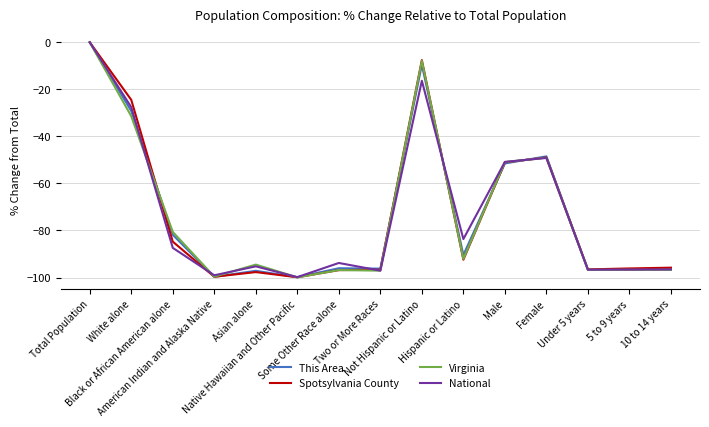

In Spotsylvania County, how many points are higher than both neighbors (excluding endpoints)?

3